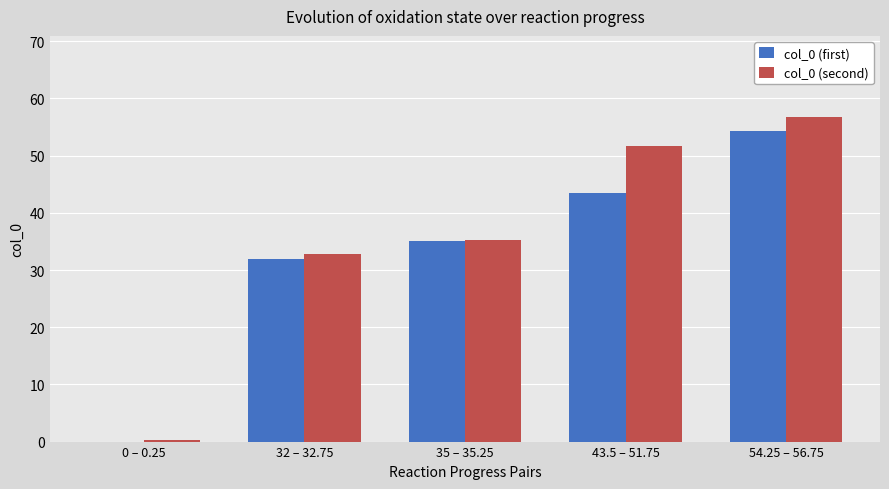

Which category has the highest value across all series?

54.25 – 56.75